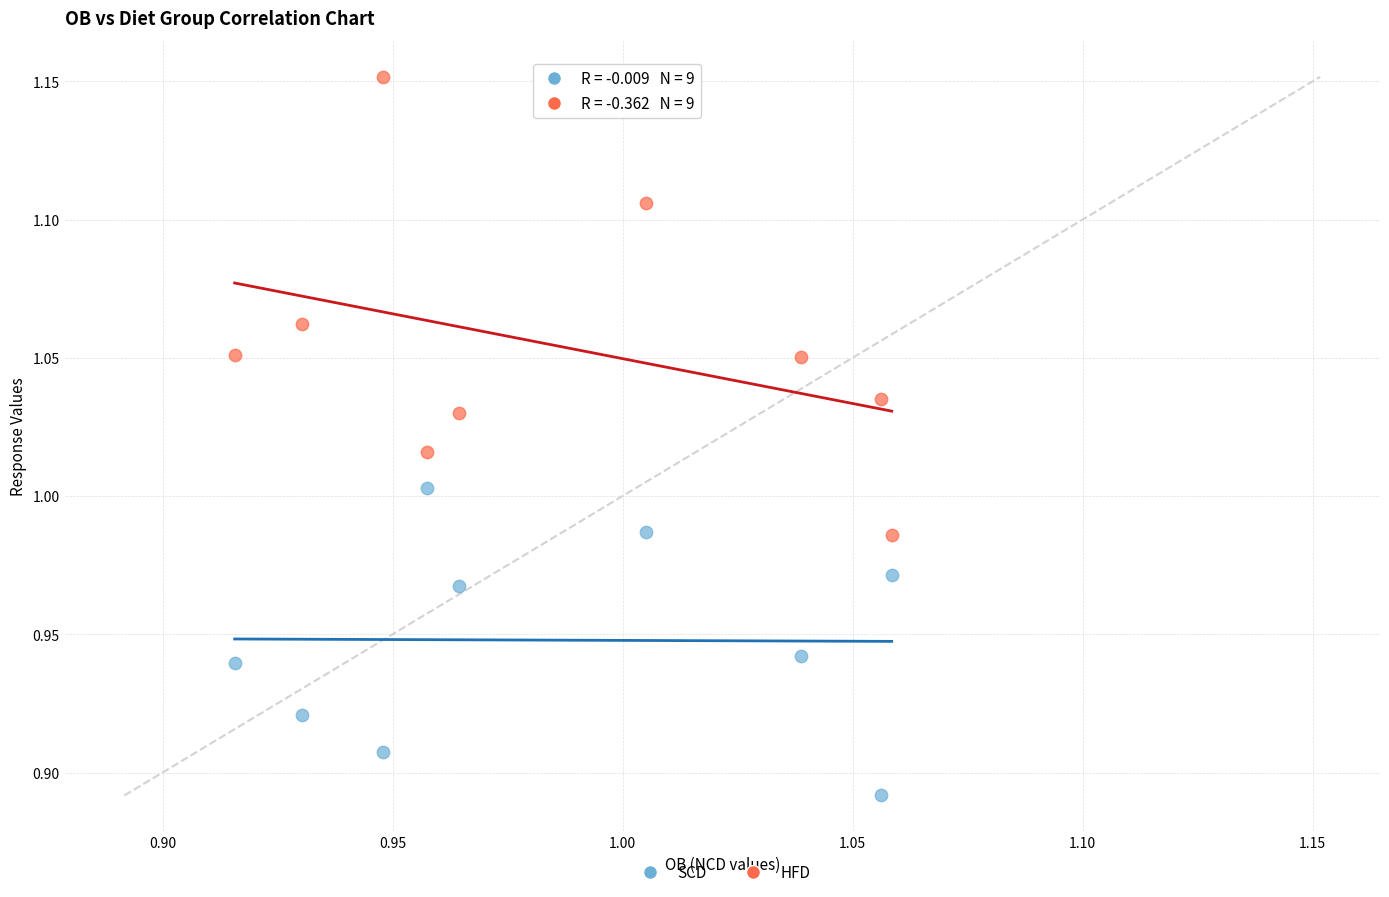

Which series reaches the minimum Y coordinate?

SCD